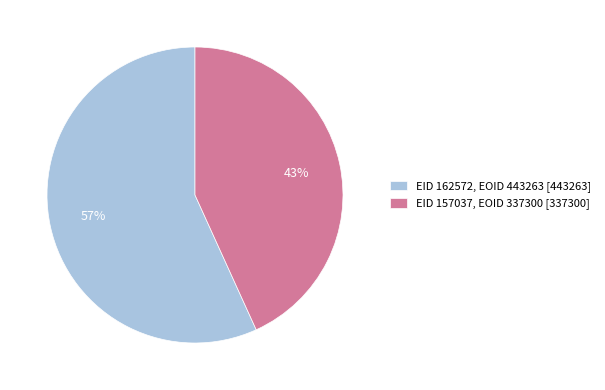

Rank the categories by value from lowest to highest.

EID 157037, EOID 337300 [337300], EID 162572, EOID 443263 [443263]